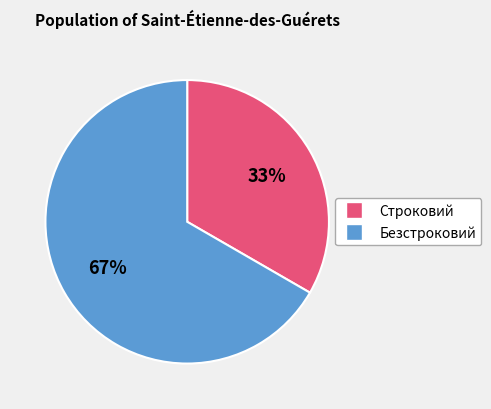

How many slices are in this pie chart?

2